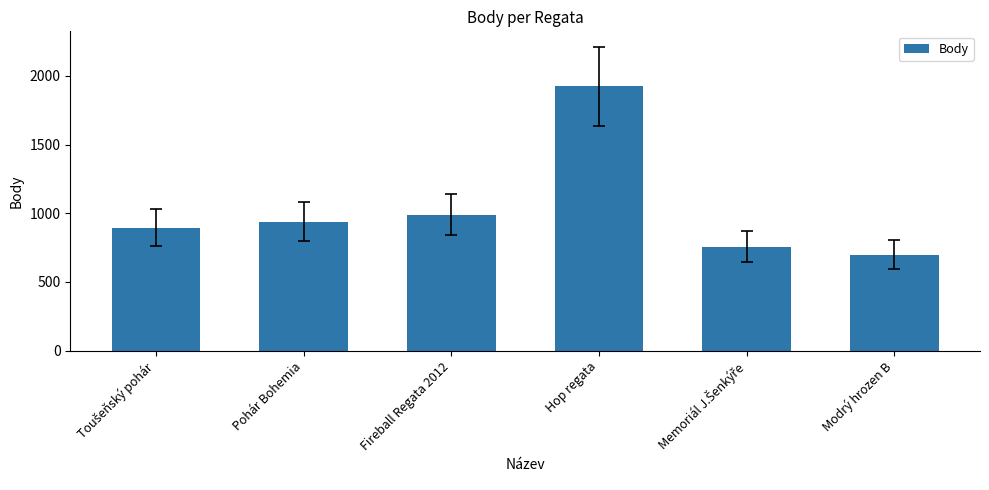

Are the bars horizontal?

No